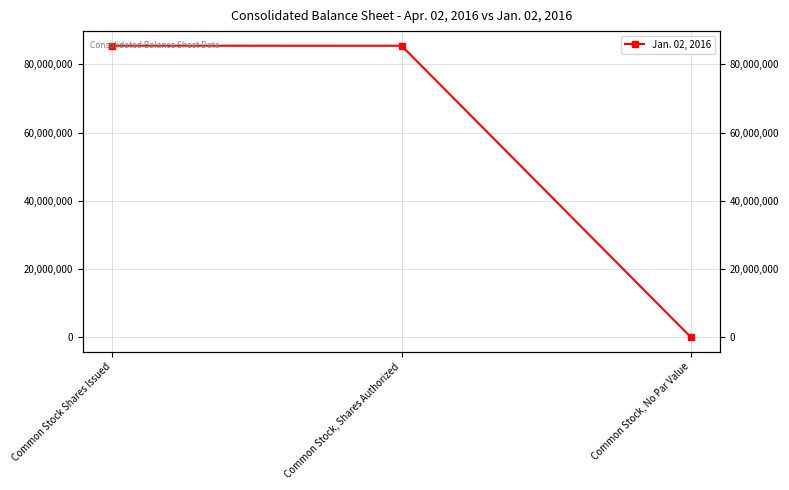

List the labels in order of value, largest first.

Common Stock Shares Issued, Common Stock, Shares Authorized, Common Stock, No Par Value